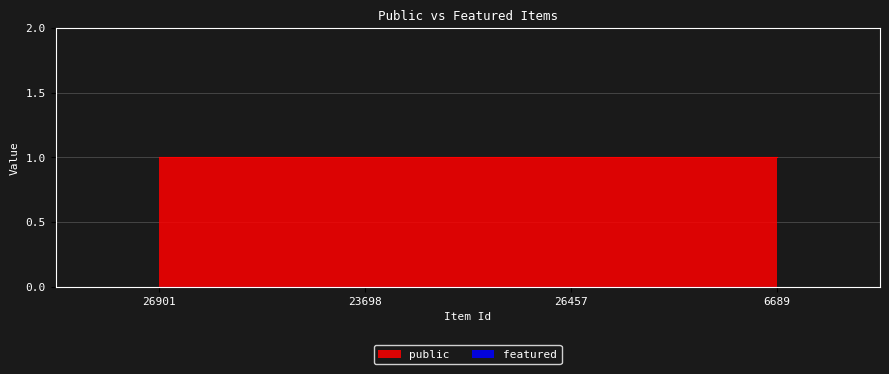

Rank the series by their maximum value, from lowest to highest.

featured, public